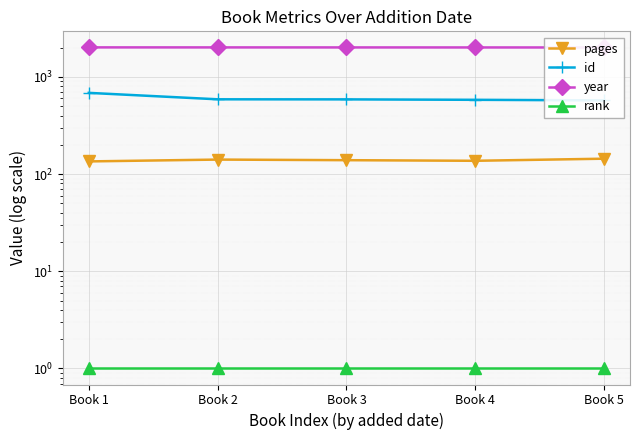

Which has a higher value, Book 5 or Book 1?

Book 5